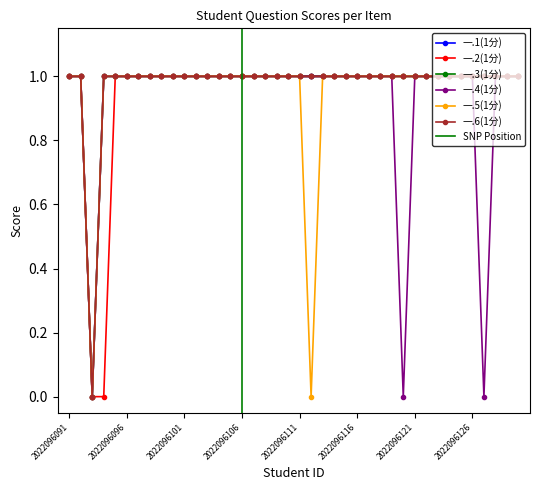

Does the chart display data point markers on the line(s)?

Yes